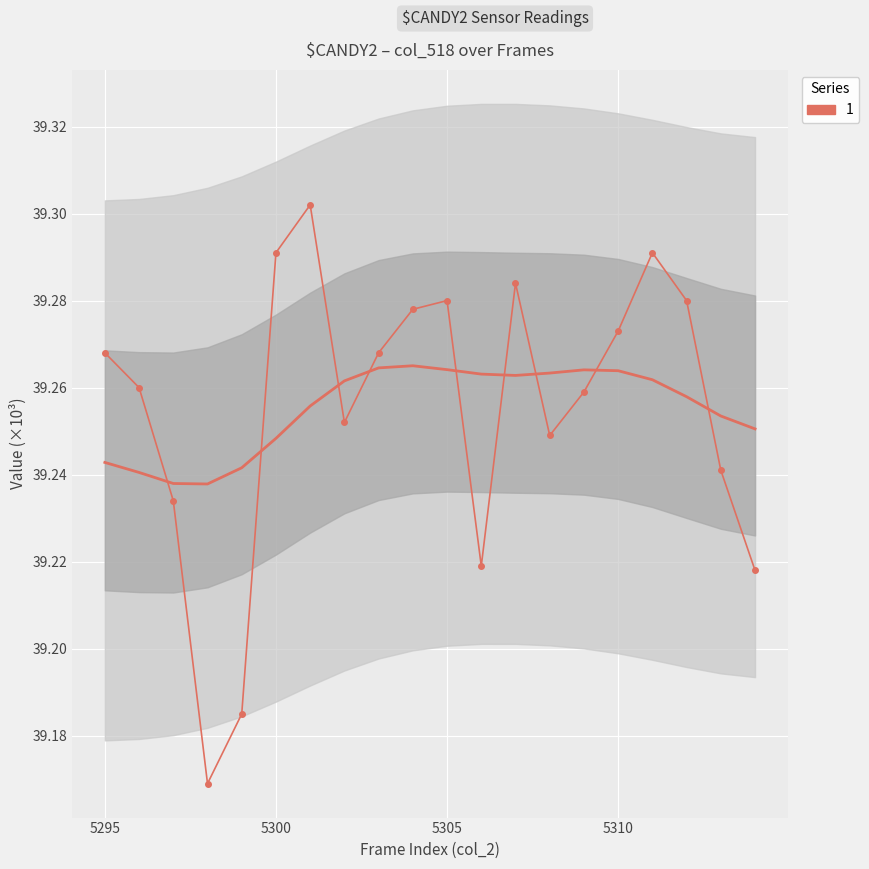

Reading left to right, transcribe all the data shown in this chart.

5295=39.3	5296=39.3	5297=39.2	5298=39.2	5299=39.2	5300=39.3	5301=39.3	5302=39.3	5303=39.3	5304=39.3	5305=39.3	5306=39.2	5307=39.3	5308=39.2	5309=39.3	5310=39.3	5311=39.3	5312=39.3	5313=39.2	5314=39.2